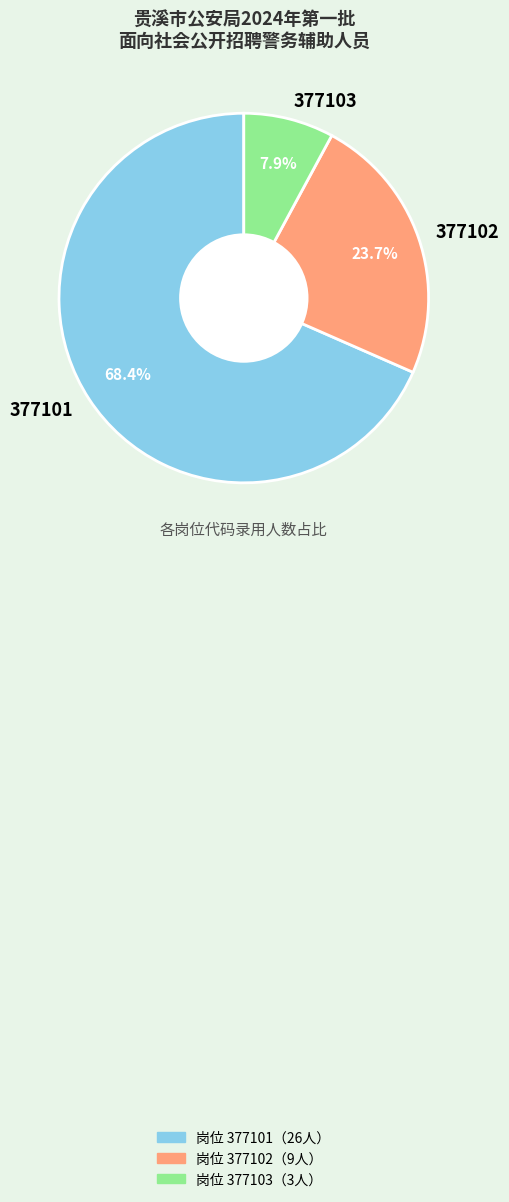

Approximately how many times larger is the value at 377101 compared to 377102?

2.9